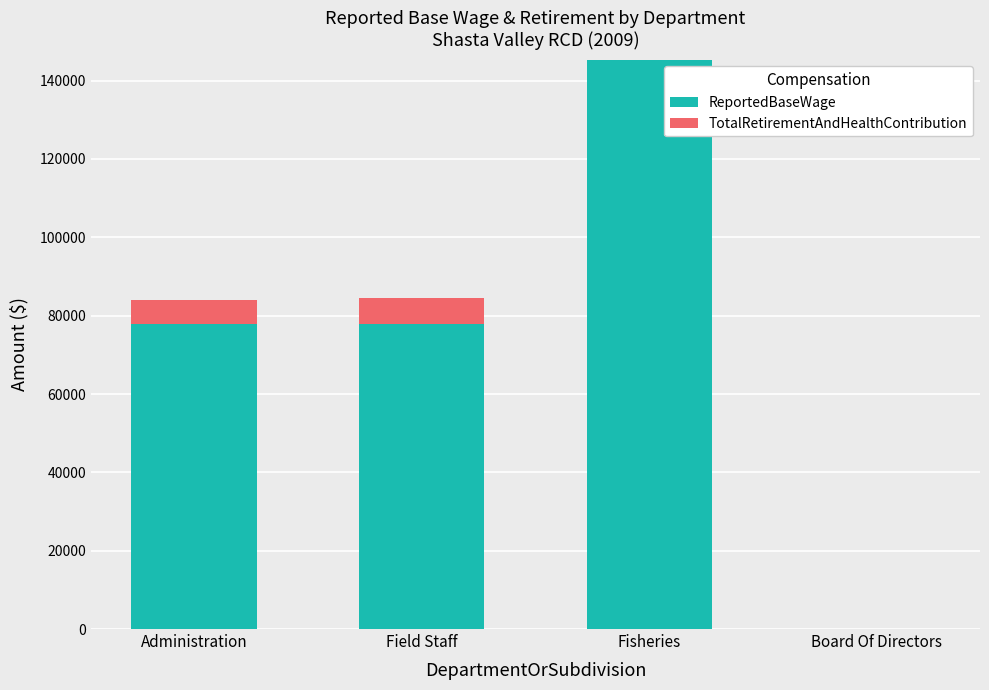

At which label does ReportedBaseWage reach its peak?

Fisheries